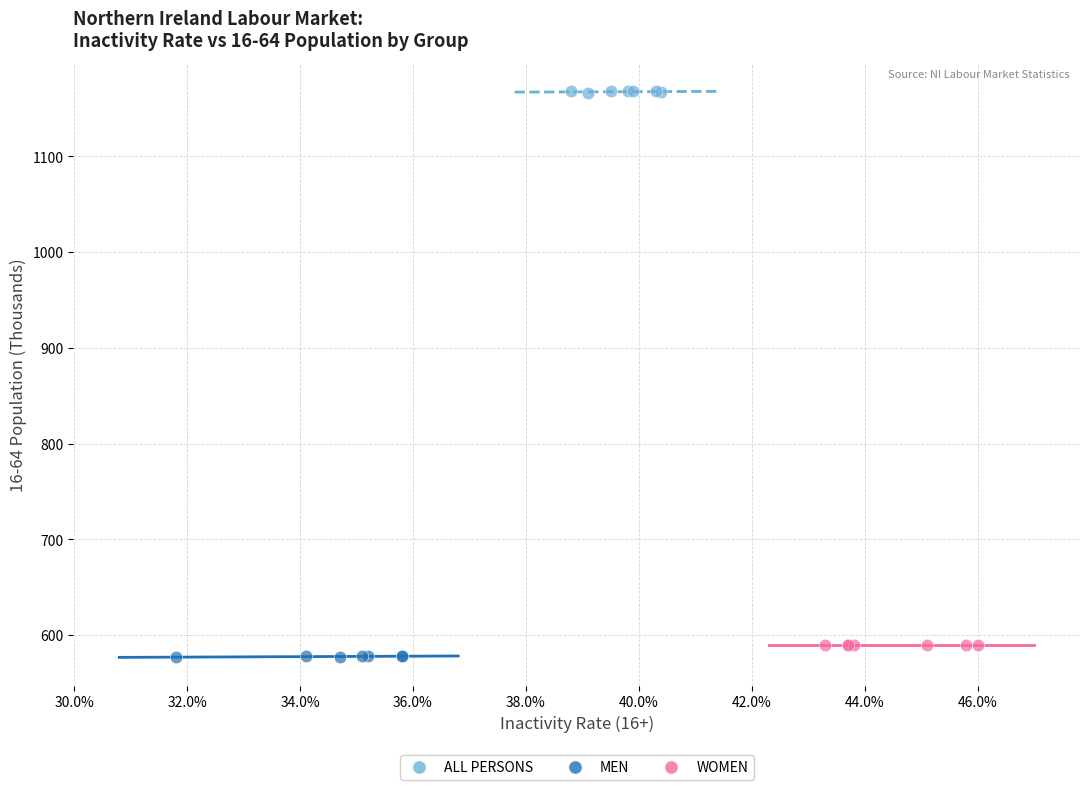

What are all the series names shown in the legend?

ALL PERSONS, MEN, WOMEN